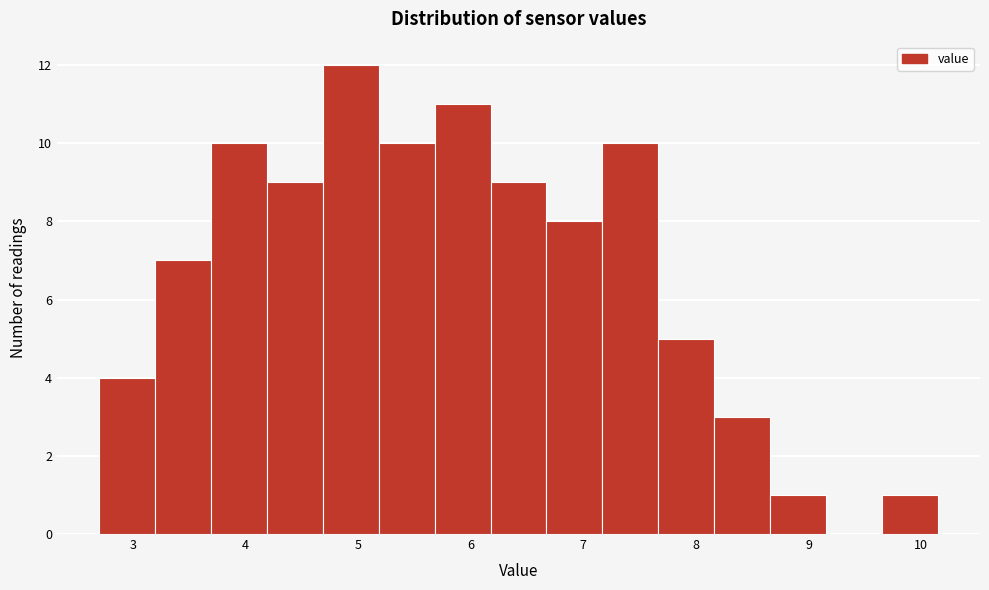

Which range on the x-axis has the tallest bar?

4.7 to 5.2